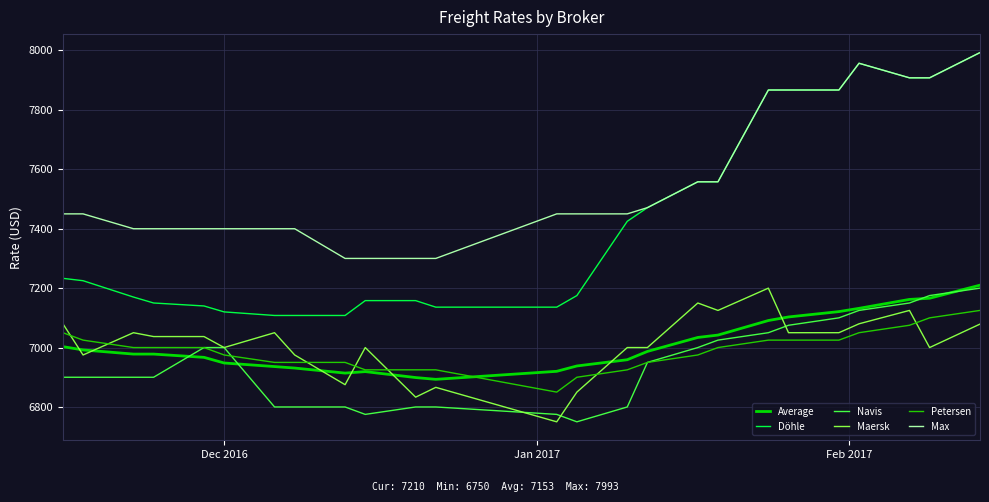

After their last crossing, which series has the higher values: Maersk or Navis?

Navis